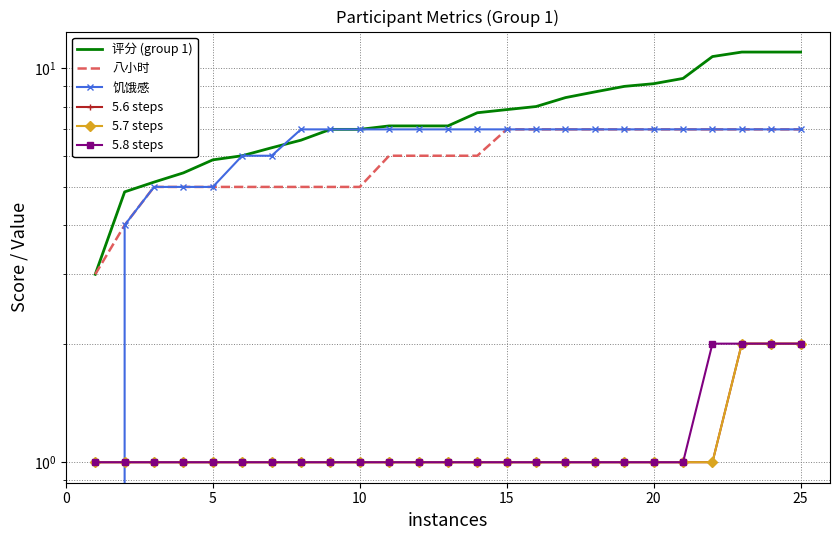

Is it true that 评分 (group 1) equals 9.9 at 25?

False